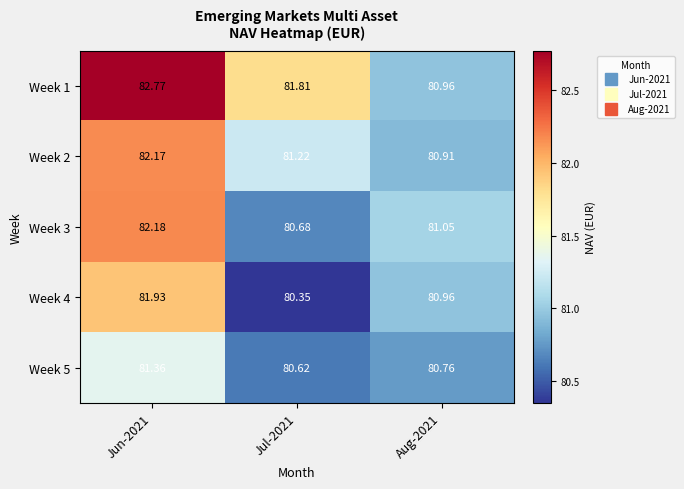

Is the value of Week 3 at Aug-2021 greater than the value of Week 5 at Aug-2021?

Yes